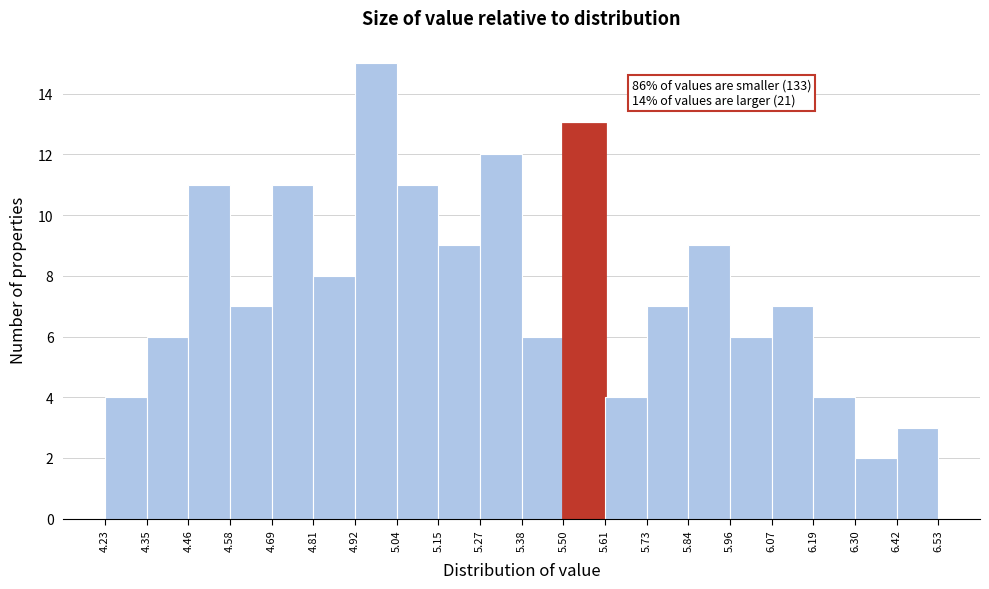

Which range on the x-axis has the tallest bar?

4.92 to 5.04